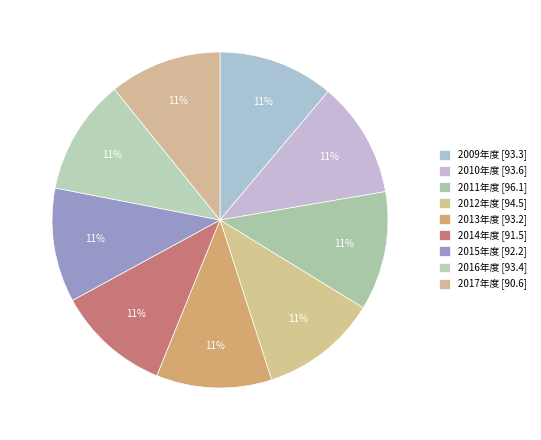

Approximately how many times larger is the value at 2009年度 compared to 2015年度?

1.0